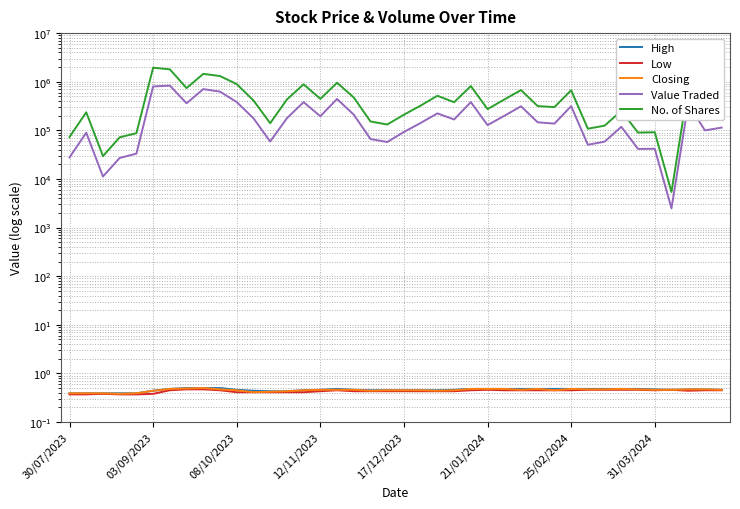

What is the lowest value of the Low series?

0.4